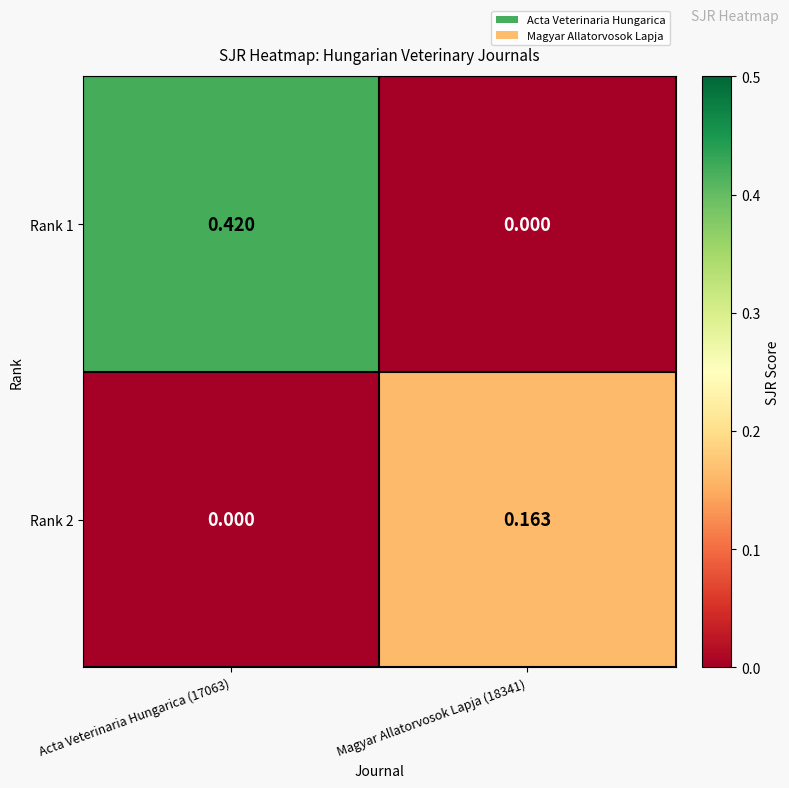

Is the value of Rank 2 at Magyar Allatorvosok Lapja (18341) greater than the value of Rank 1 at Magyar Allatorvosok Lapja (18341)?

Yes